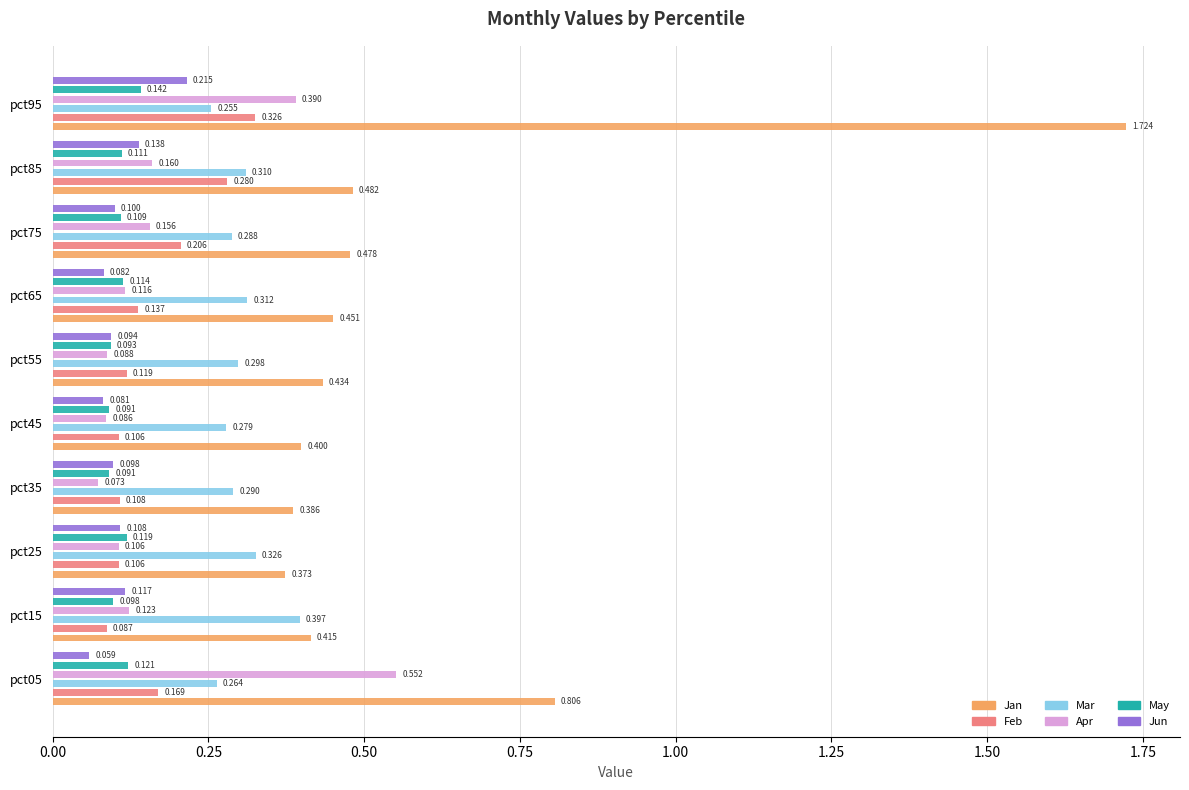

List the series in order of their peak value, lowest first.

May, Jun, Feb, Mar, Apr, Jan